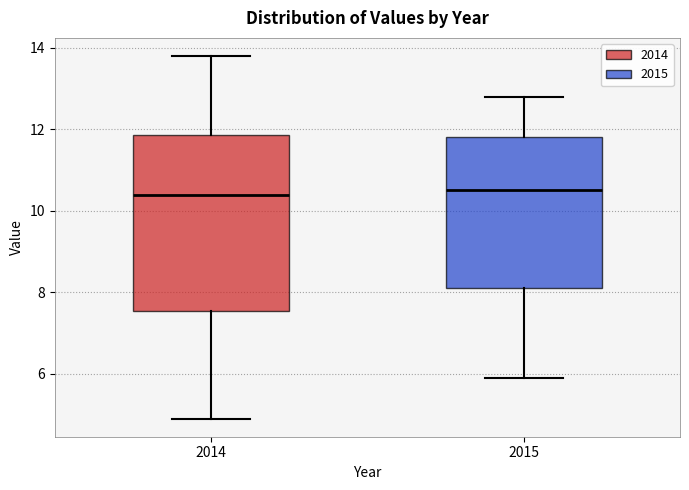

Reading left to right, read every box against the y-axis: the position of its median line, the range the box covers, and the ends of its whiskers. The values are not printed on the chart, so give them approximately, as read against the axis.

2014: median 10.4, box 7.6 to 11.8, whiskers 5.0 to 13.8
2015: median 10.6, box 8.2 to 11.8, whiskers 6.0 to 12.8